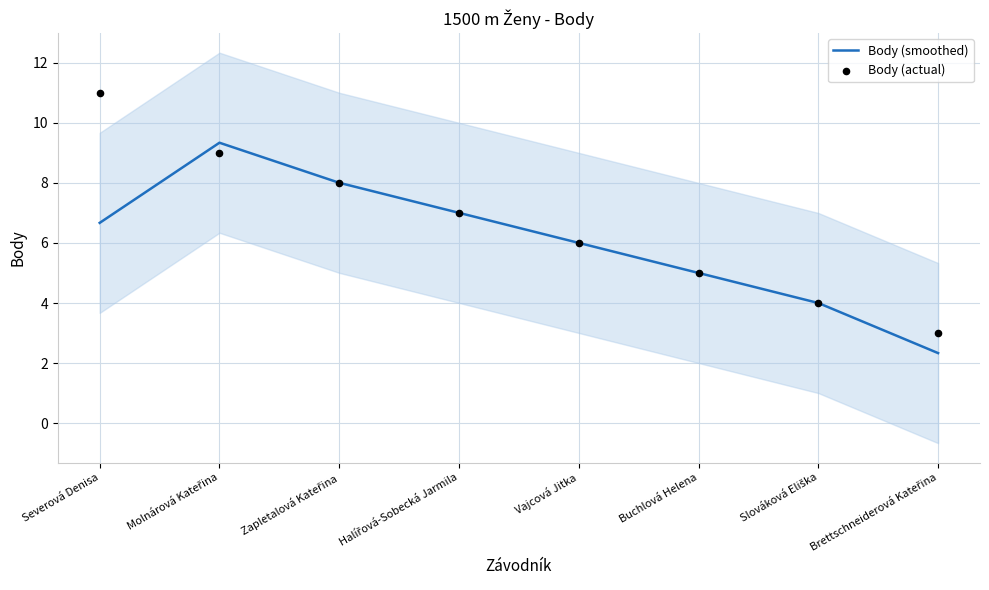

Which series has the largest total across all categories?

Body (actual)